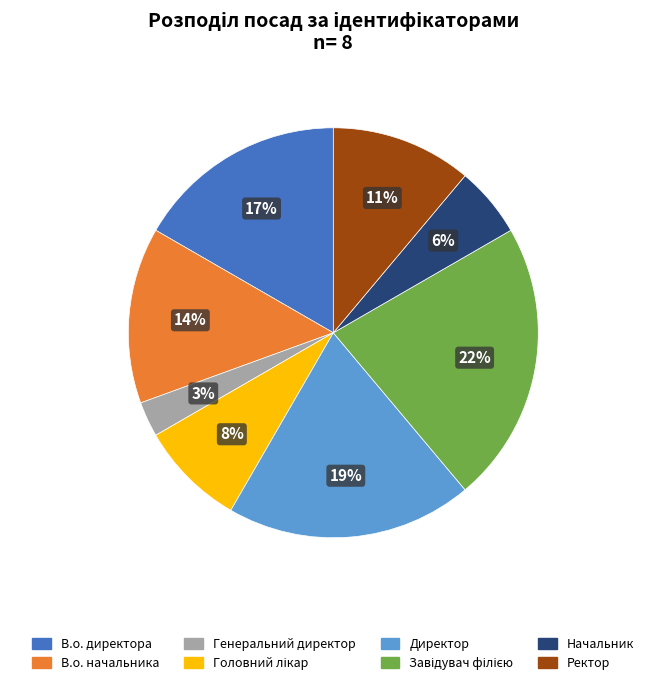

What is the smallest slice in the pie chart?

Генеральний директор